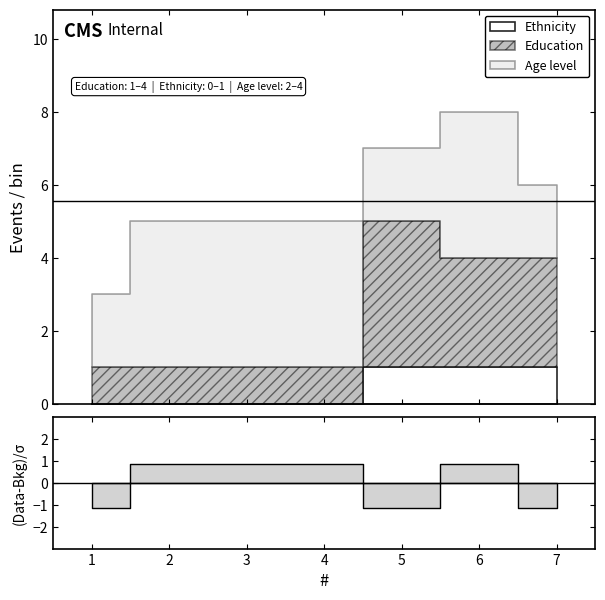

Does the chart have visible grid lines?

No